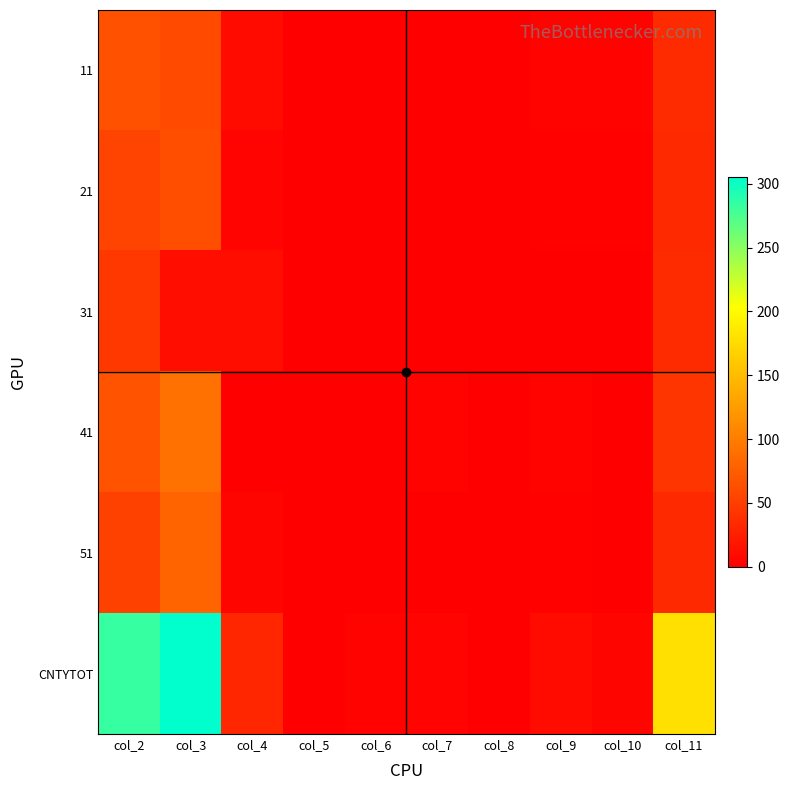

How many categories are shown in the chart?

10